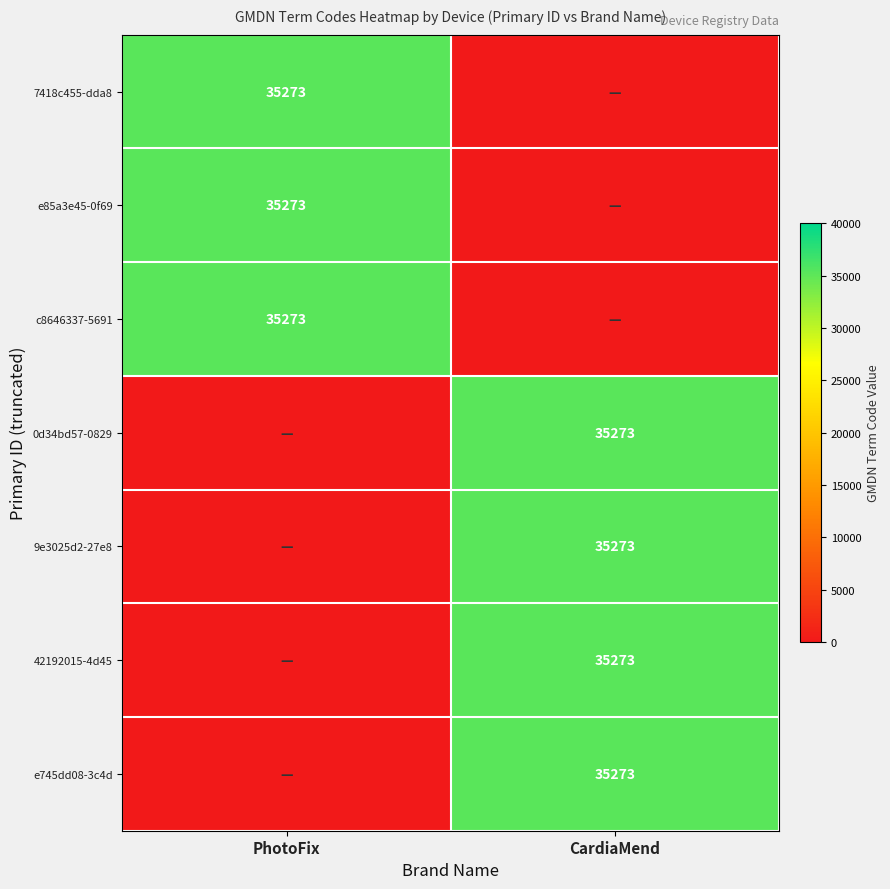

The c8646337-5691 series shows 35273 at PhotoFix. True or false?

True